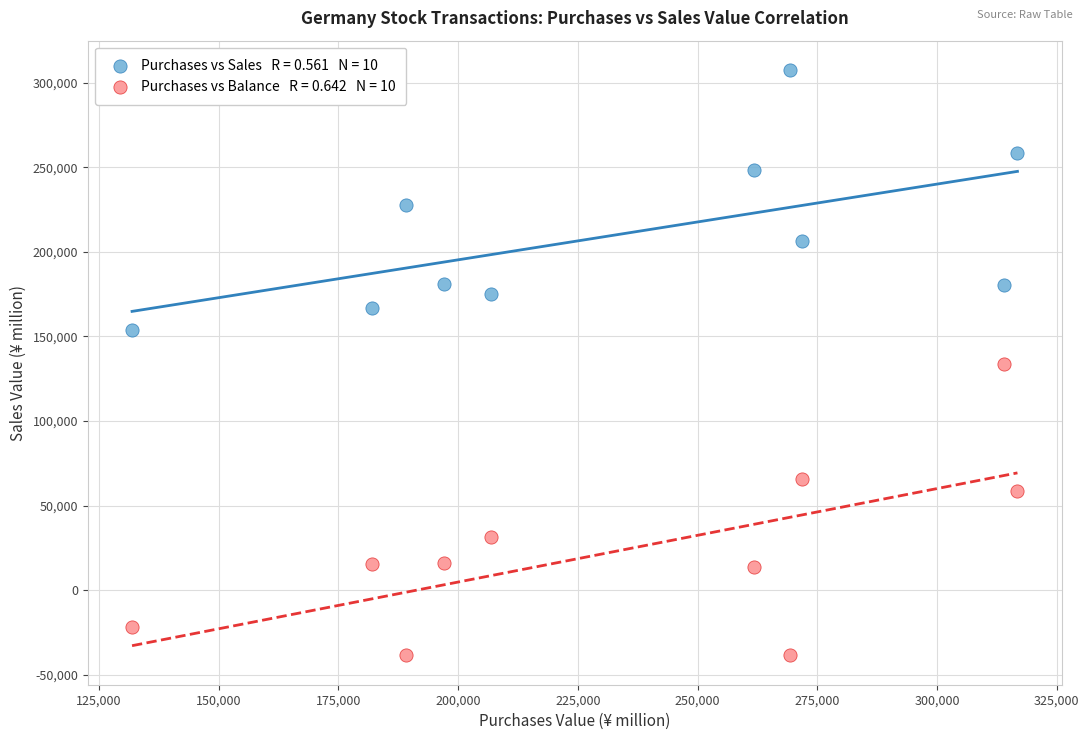

Across all data points, what is the range of X values (max minus min)?

184933